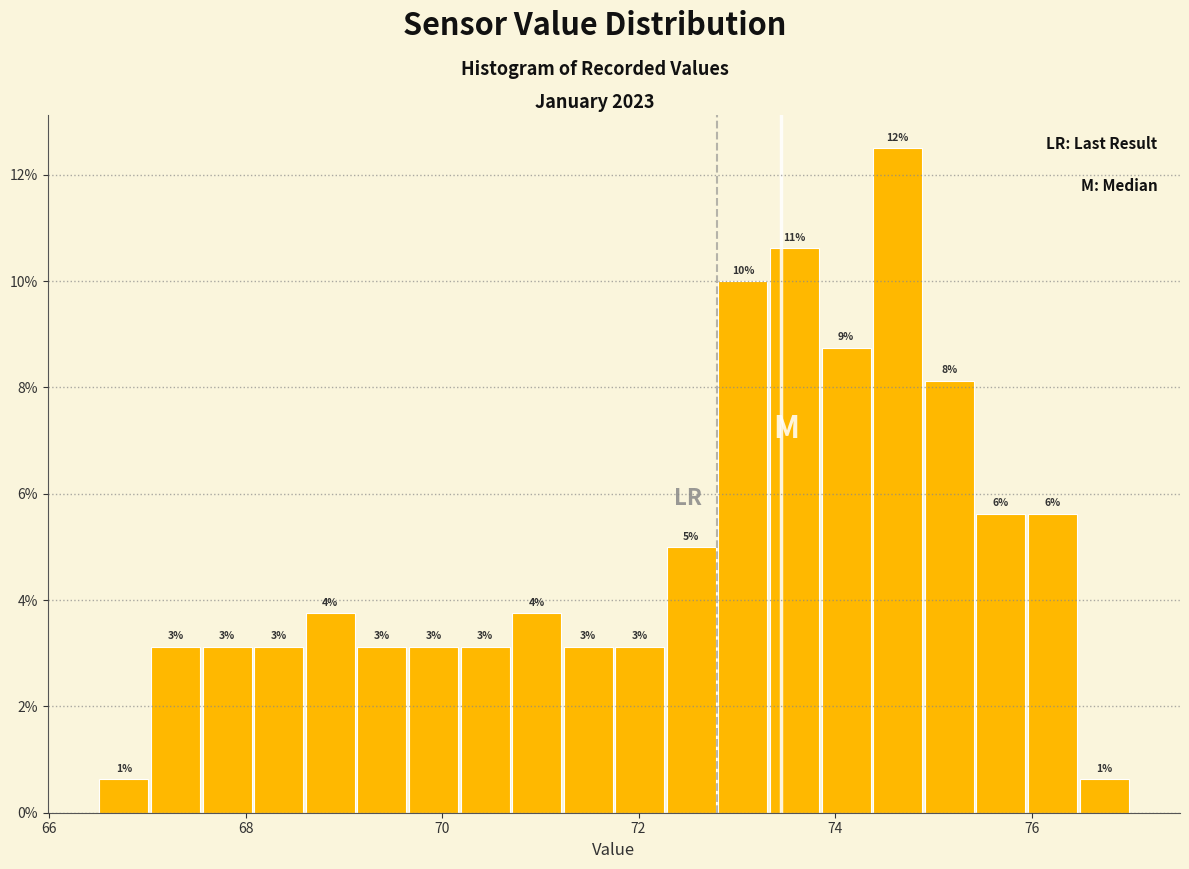

Around what value on the x-axis is the tallest bar? Give the approximate position of its centre, as read against the axis.

74.6